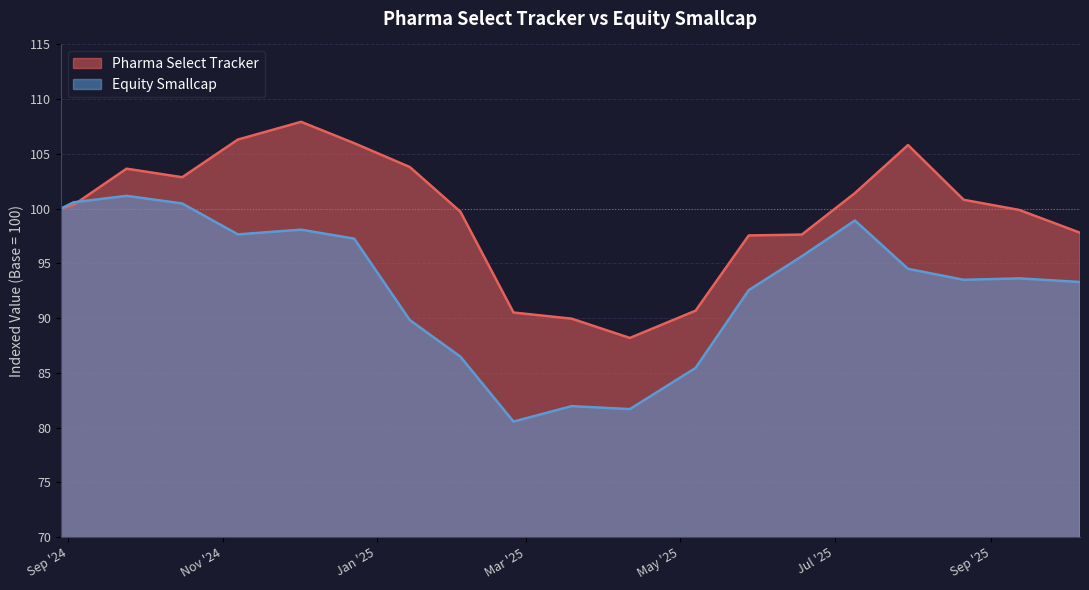

Where do Pharma Select Tracker and Equity Smallcap first cross each other?

2024-09-03 and 2024-09-24